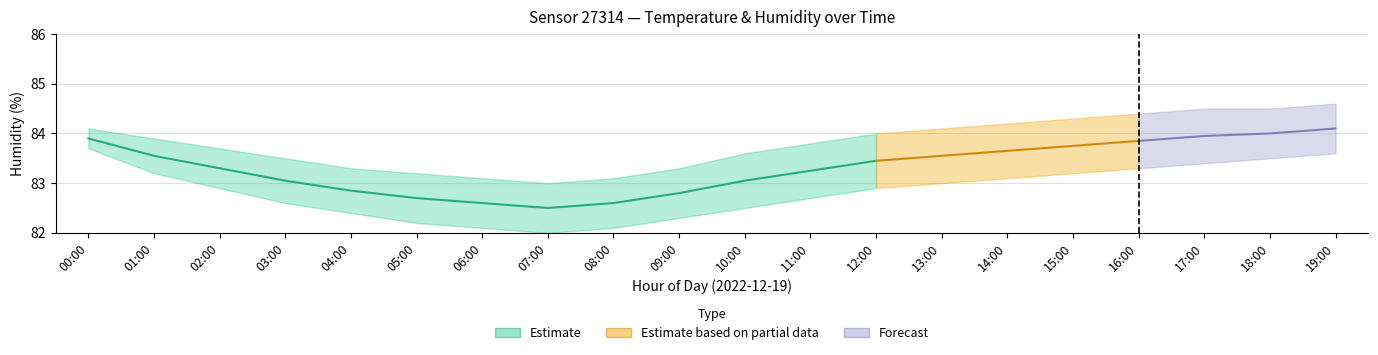

Which category has the highest value across all series?

19:00